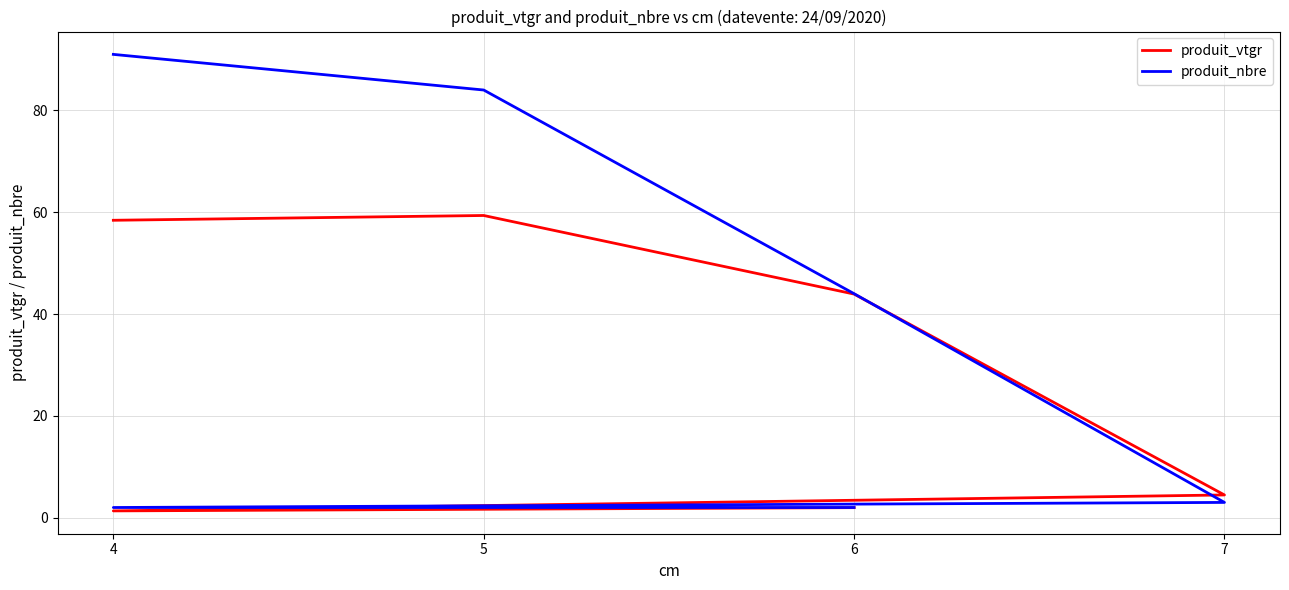

How many interior local peaks does the produit_vtgr series have?

1